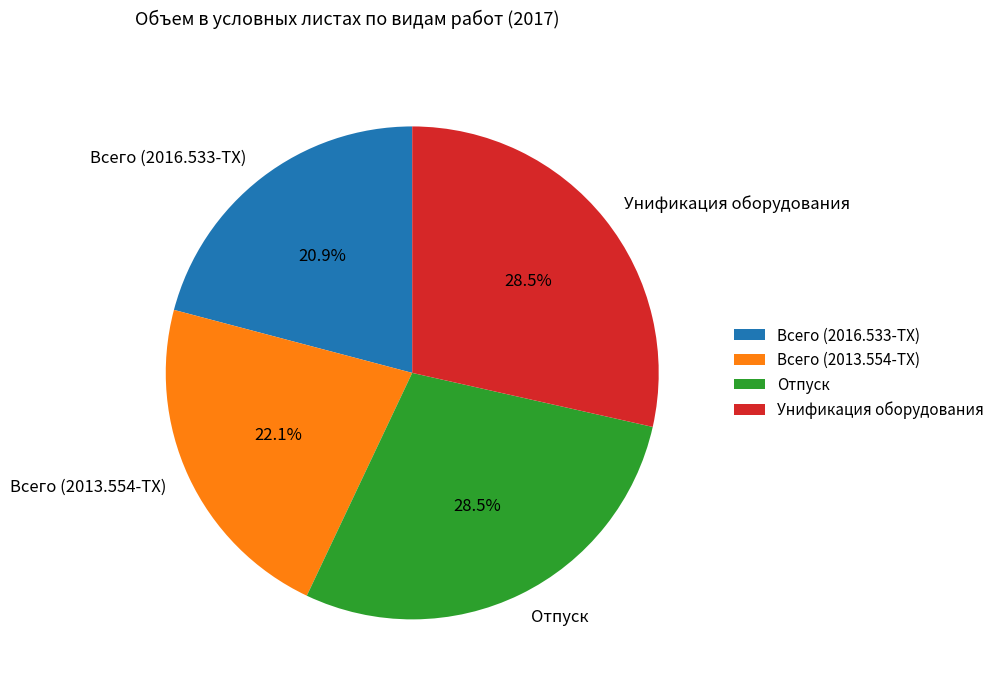

To the nearest percent, what is the combined percentage of Унификация оборудования and Всего (2013.554-ТХ)?

51%